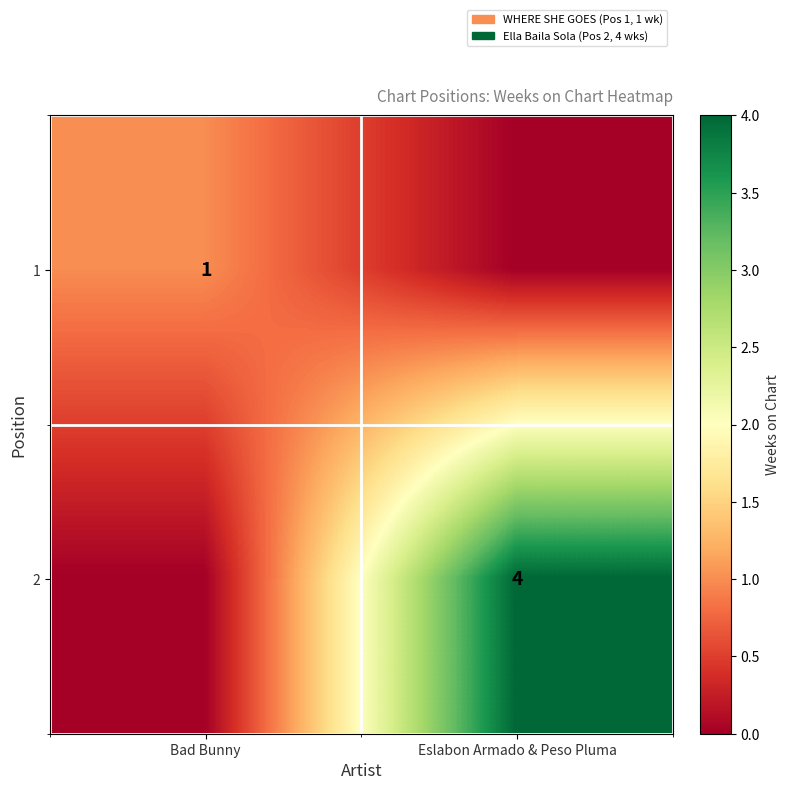

Is it true that 1 equals 1 at Bad Bunny?

True